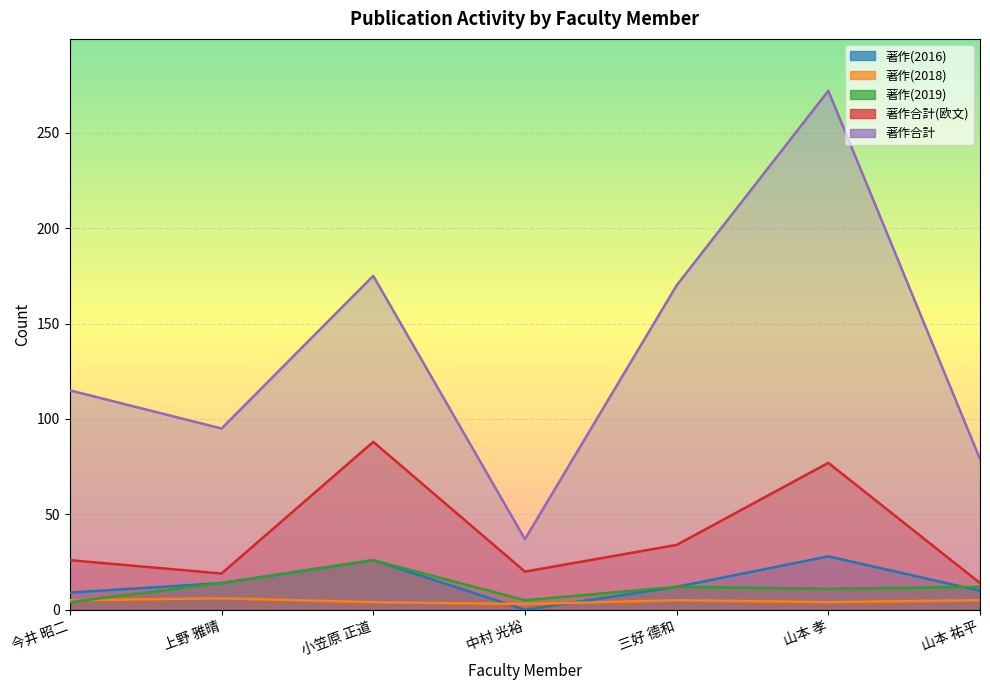

What is the spread (max minus min) of values at 山本 祐平?

74